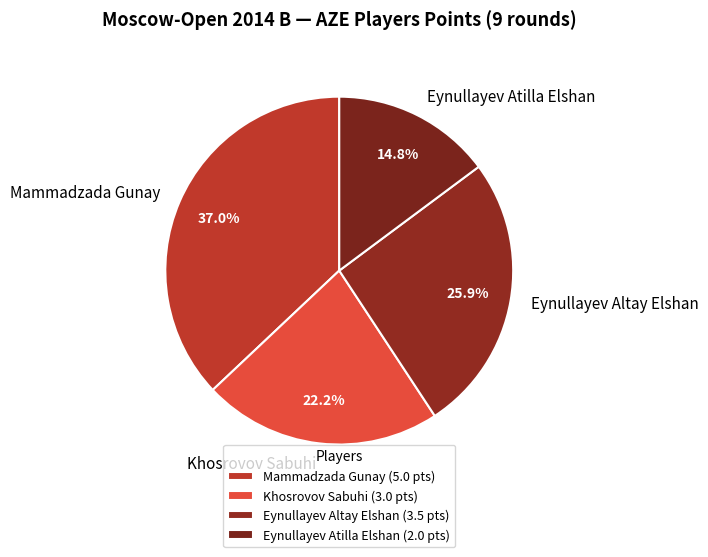

Which has a higher value, Eynullayev Altay Elshan or Khosrovov Sabuhi?

Eynullayev Altay Elshan